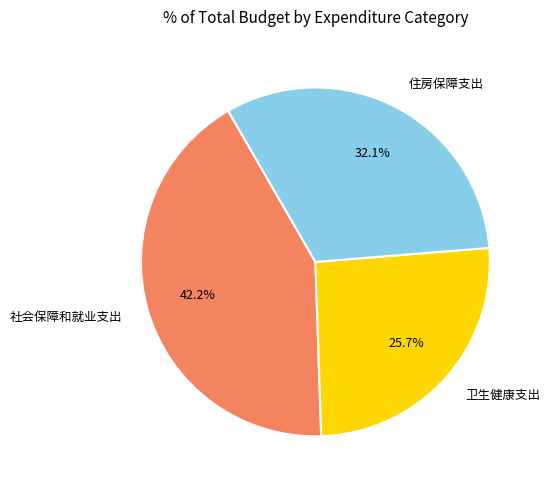

To the nearest percent, what is the difference between the largest and smallest slice percentages?

16%